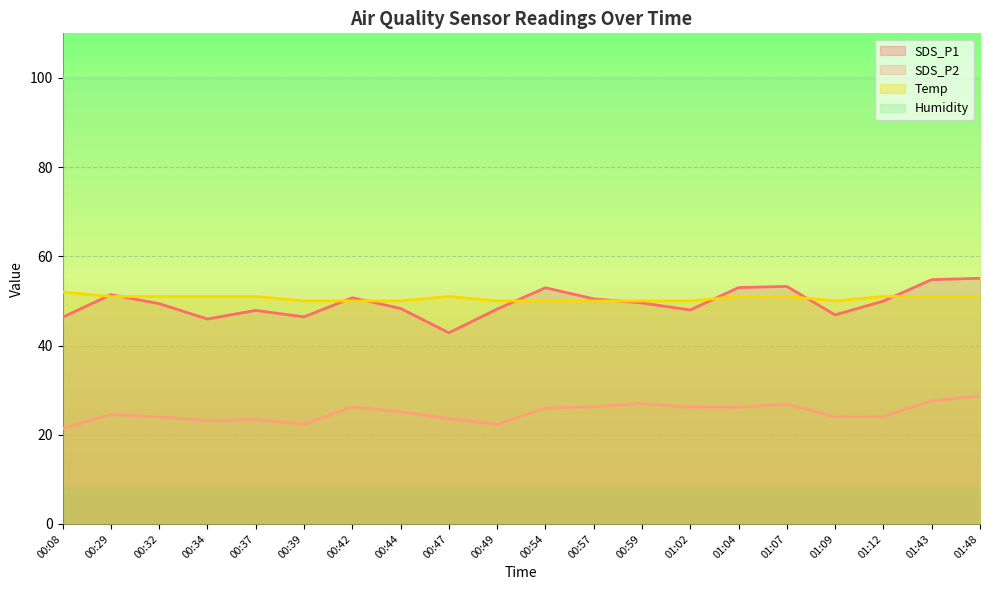

What are all the series names shown in the legend?

SDS_P1, SDS_P2, Temp, Humidity